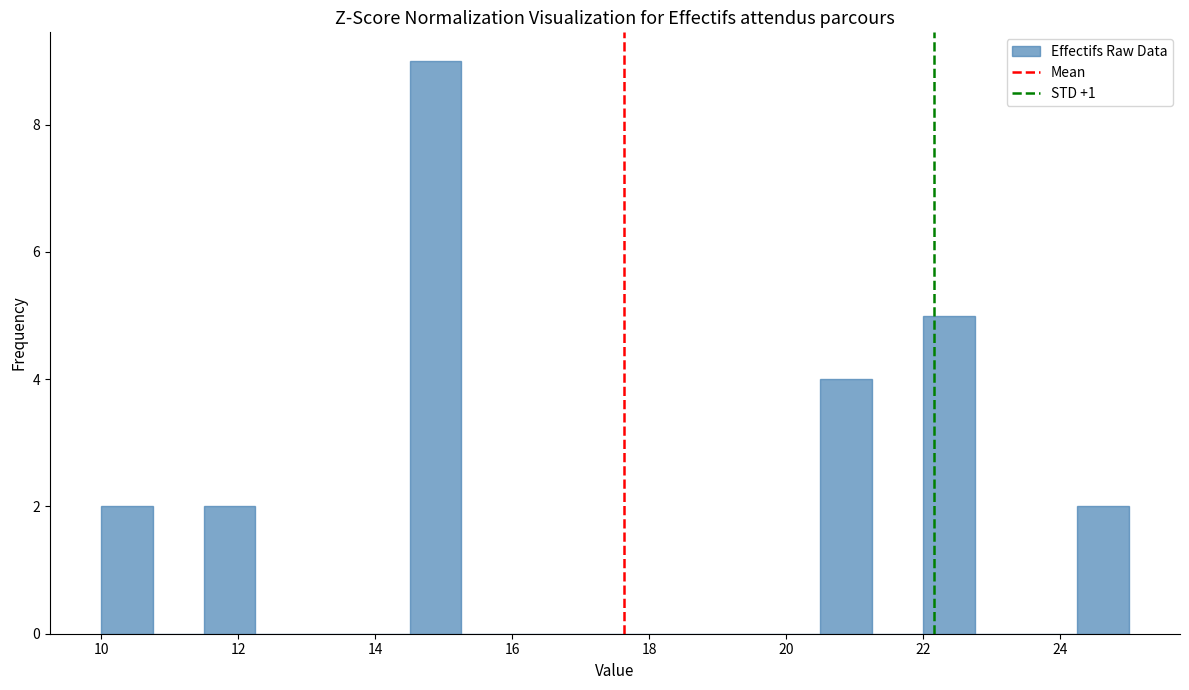

Around what value on the x-axis is the tallest bar? Give the approximate position of its centre, as read against the axis.

14.8